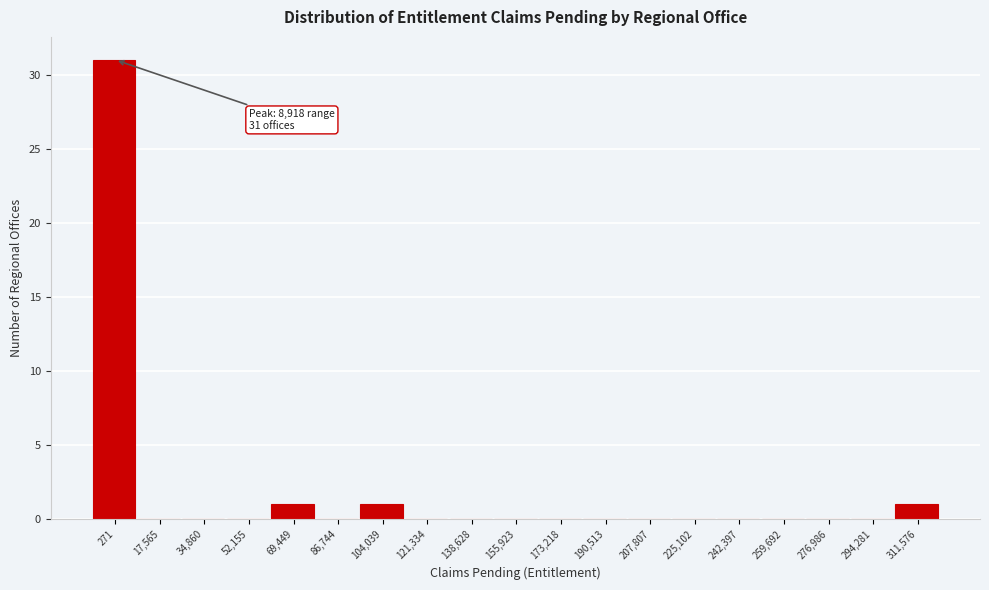

Reading right to left, transcribe all the data shown in this chart.

311,576=1	294,281=0	276,986=0	259,692=0	242,397=0	225,102=0	207,807=0	190,513=0	173,218=0	155,923=0	138,628=0	121,334=0	104,039=1	86,744=0	69,449=1	52,155=0	34,860=0	17,565=0	271=31